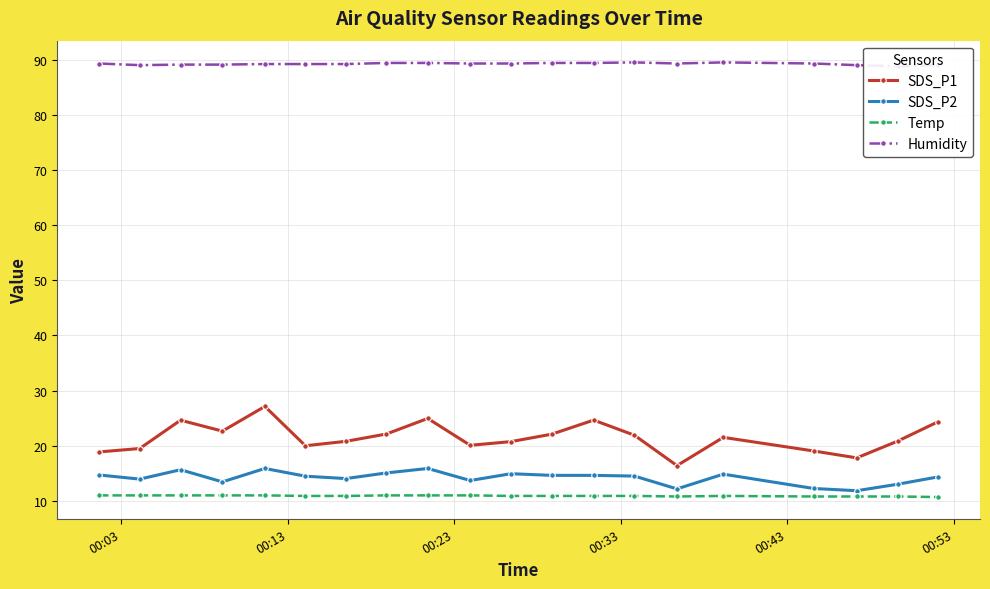

True or false: Temp and SDS_P1 intersect in this chart.

False